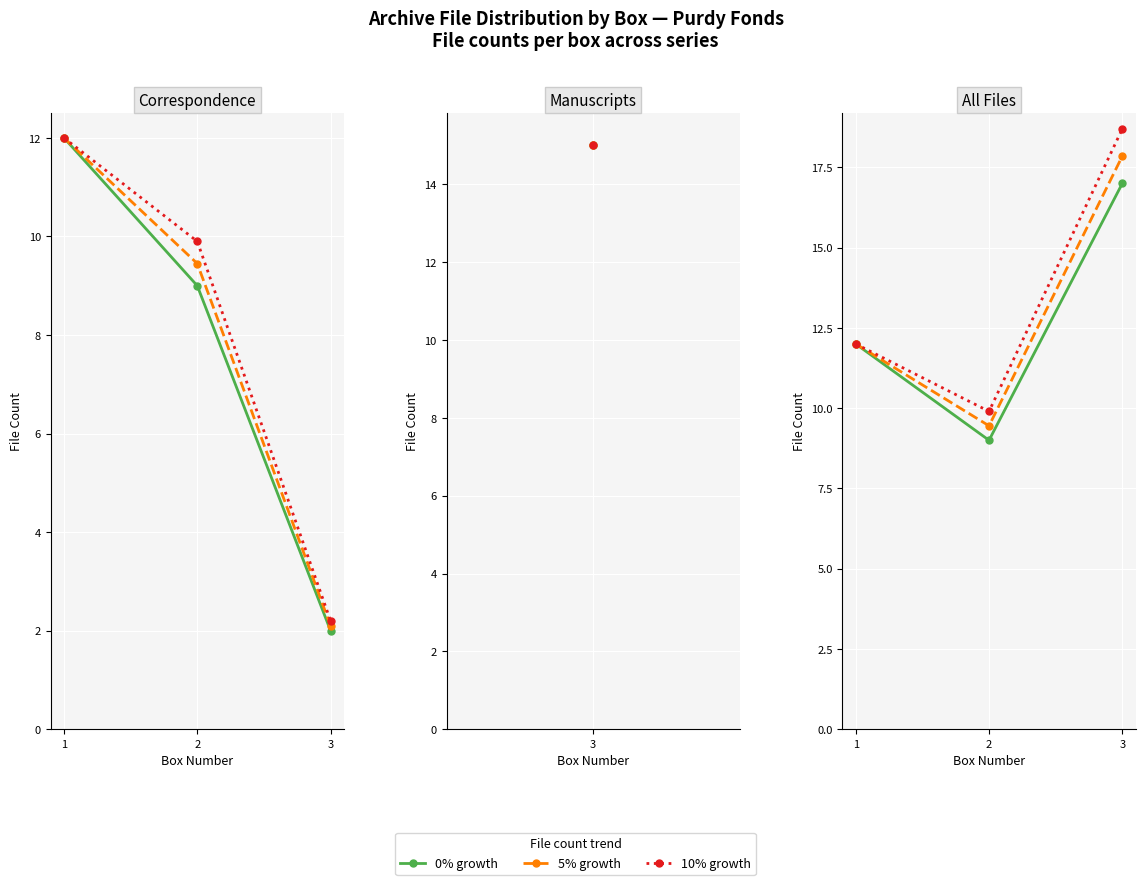

What is the total value across all series at 1?

36.0